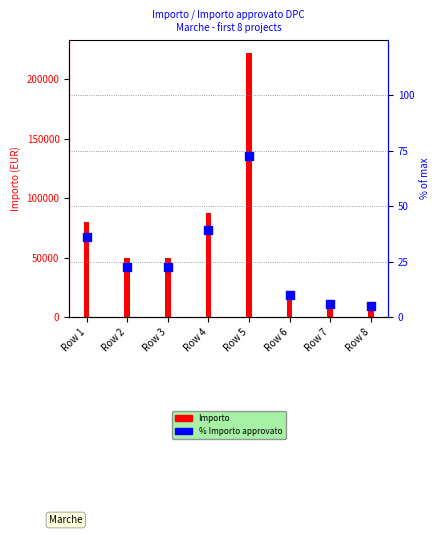

At how many categories does at least one series exceed 198820?

1